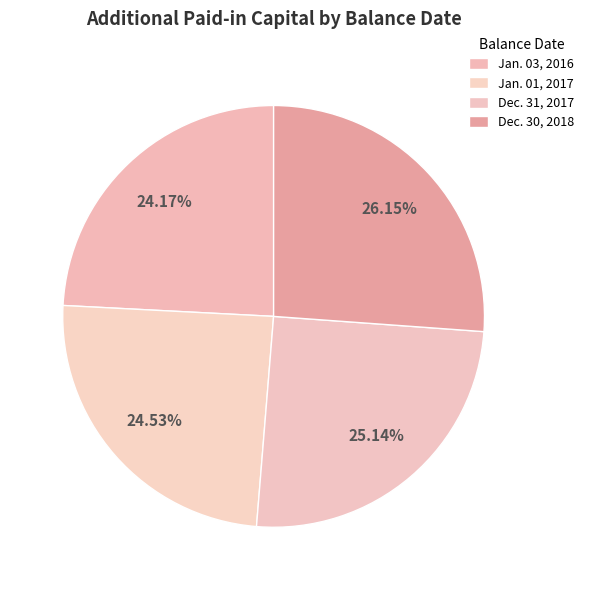

True or false: Jan. 01, 2017 accounts for 25% of the total.

True